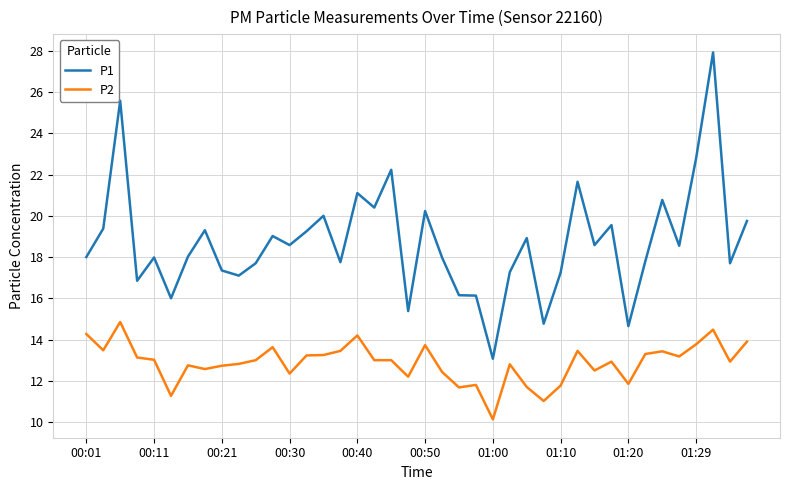

What is the smallest value displayed?

10.1